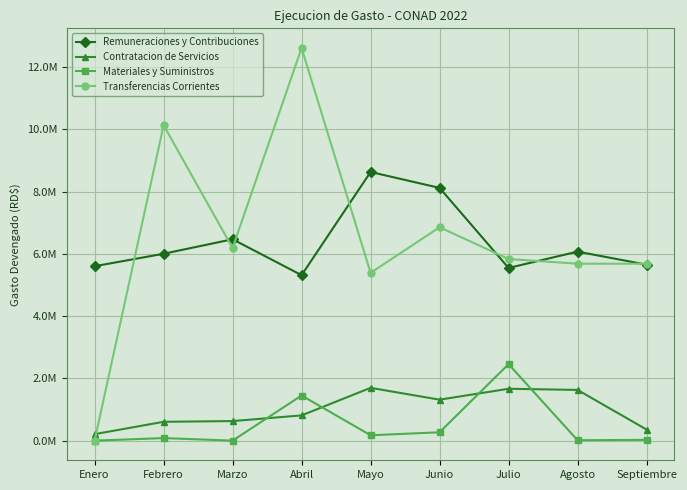

Between Abril and Septiembre, which series saw the biggest shift?

Transferencias Corrientes